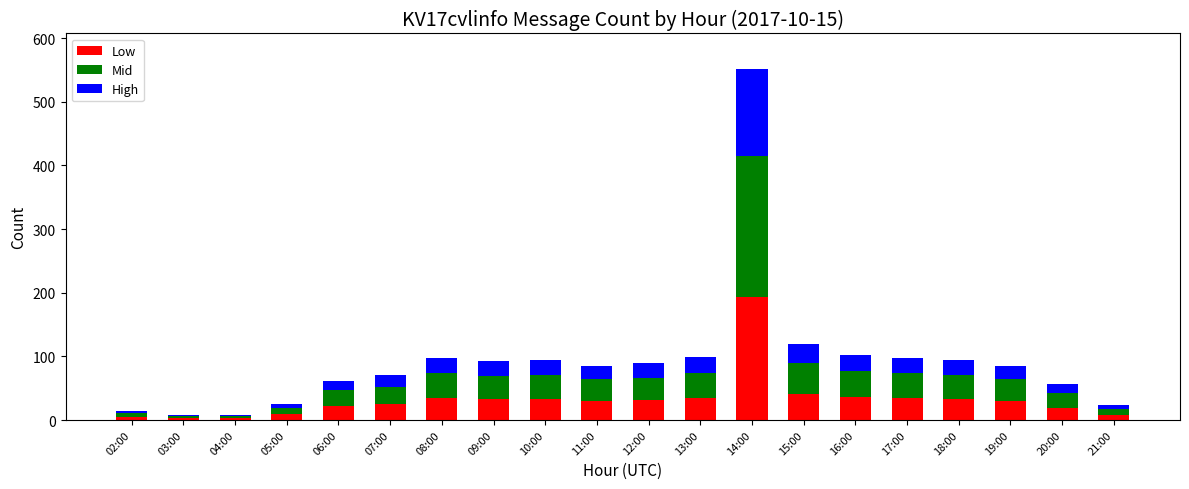

At which category is the sum across all series the highest?

14:00